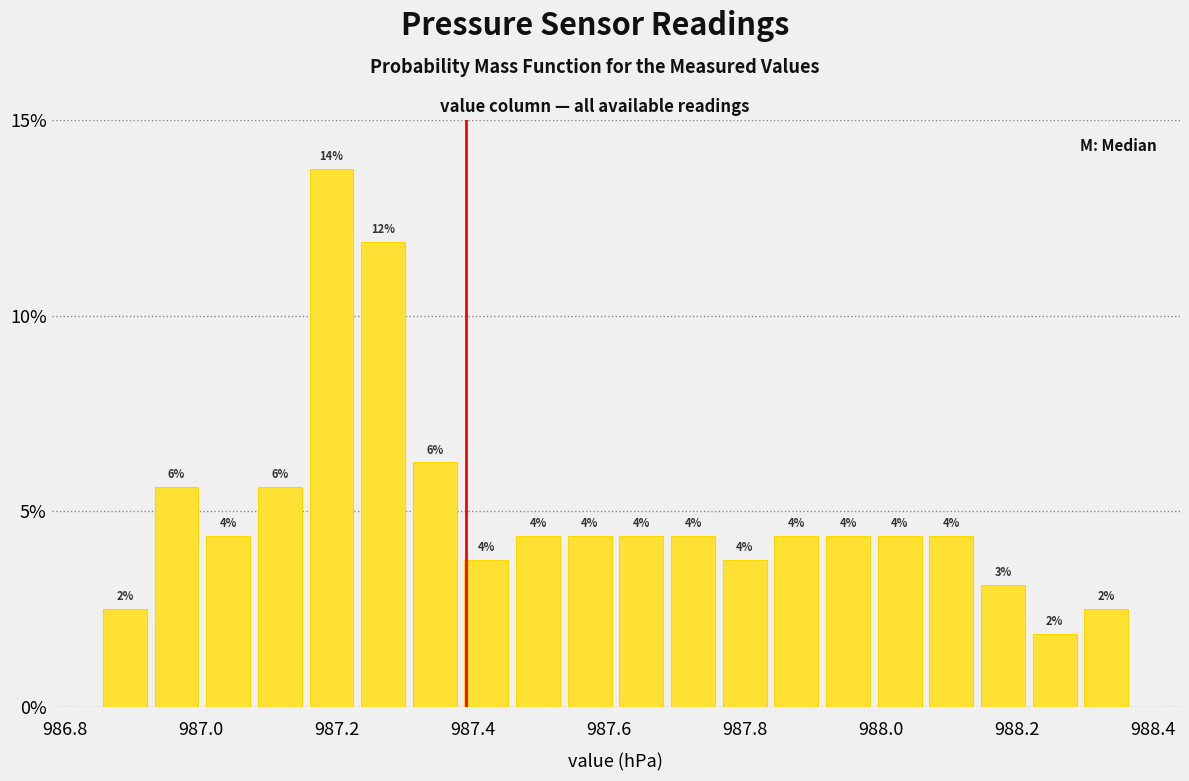

Read against the x-axis, roughly where is the centre of the tallest bar?

987.20